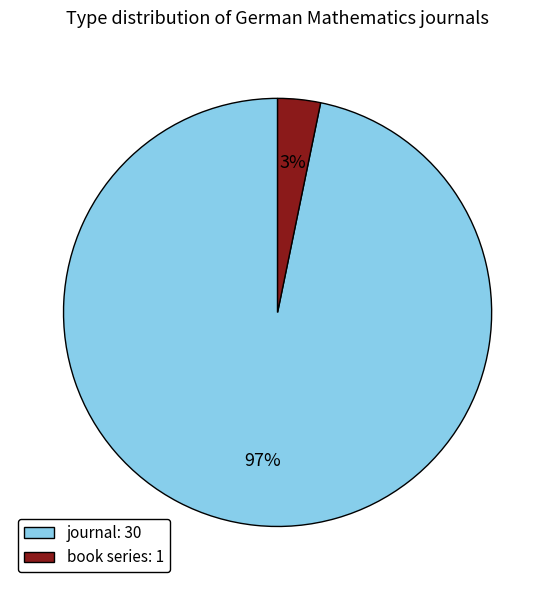

Does journal represent more than half of the total?

Yes